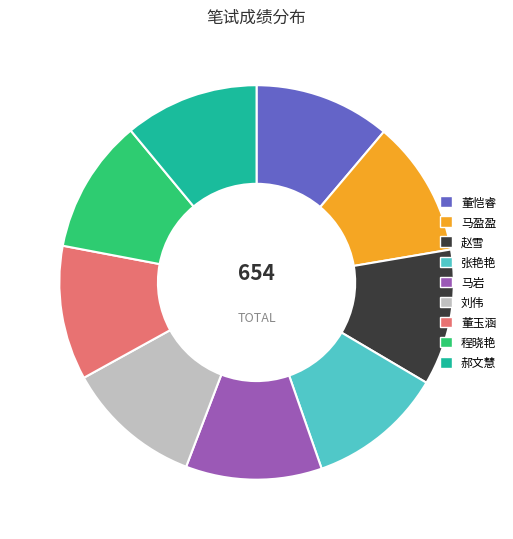

Approximately how many times larger is the value at 郝文慧 compared to 程晓艳?

1.0